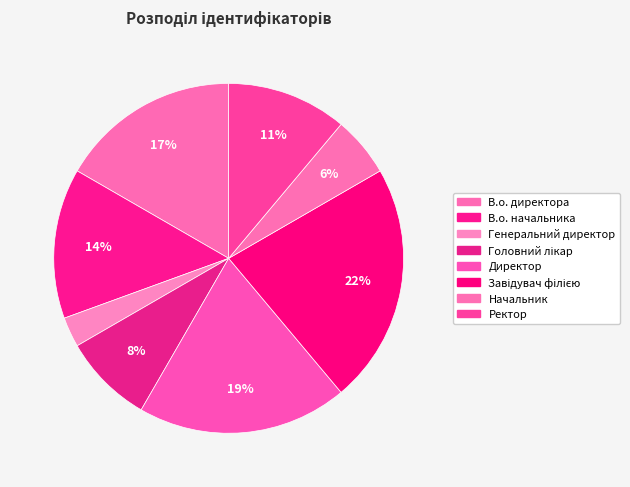

Do Генеральний директор and Ректор together represent more than half of the pie?

No